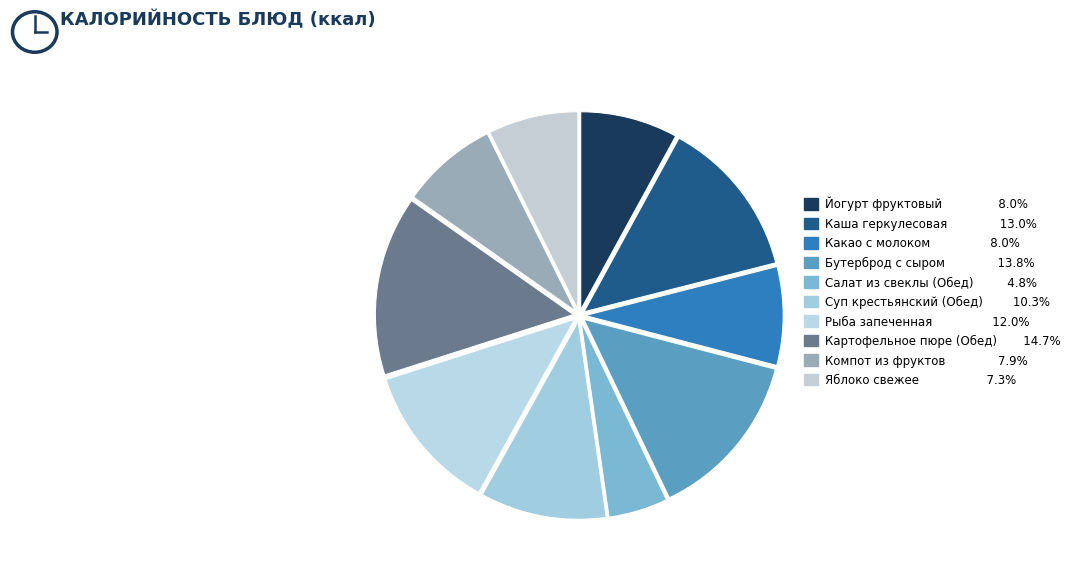

Do Яблоко свежее and Какао с молоком together represent more than half of the pie?

No